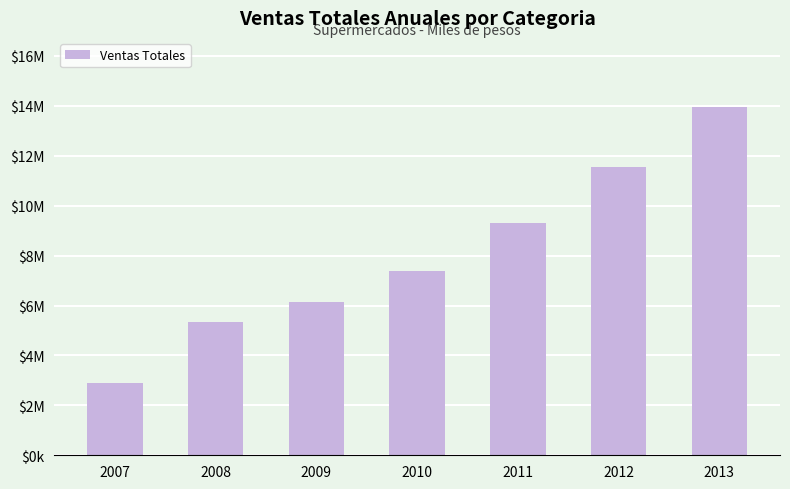

What is the difference between the maximum and minimum values?

11055086